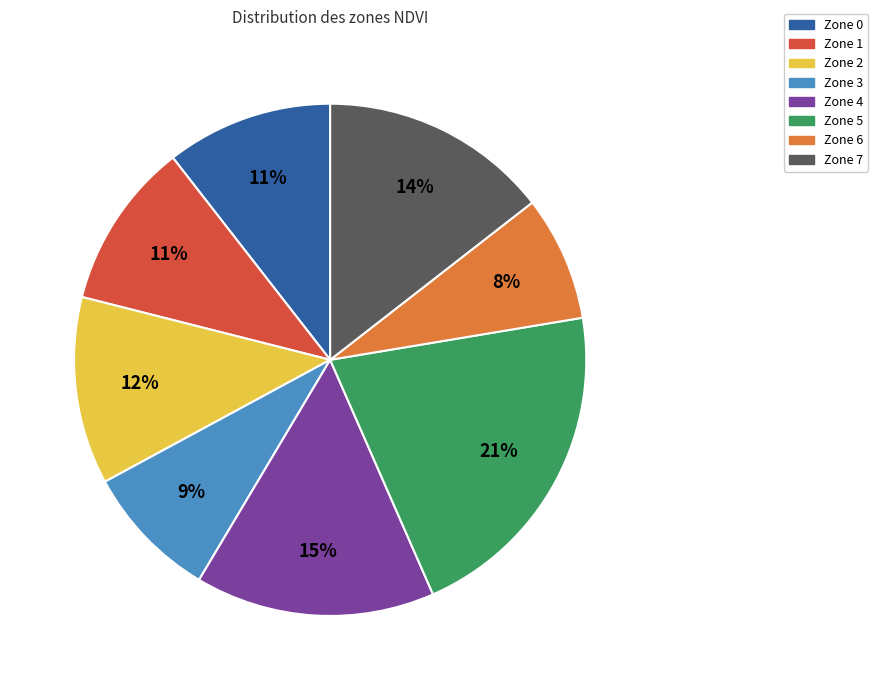

The Zone 6 slice represents 8% of the pie. True or false?

True